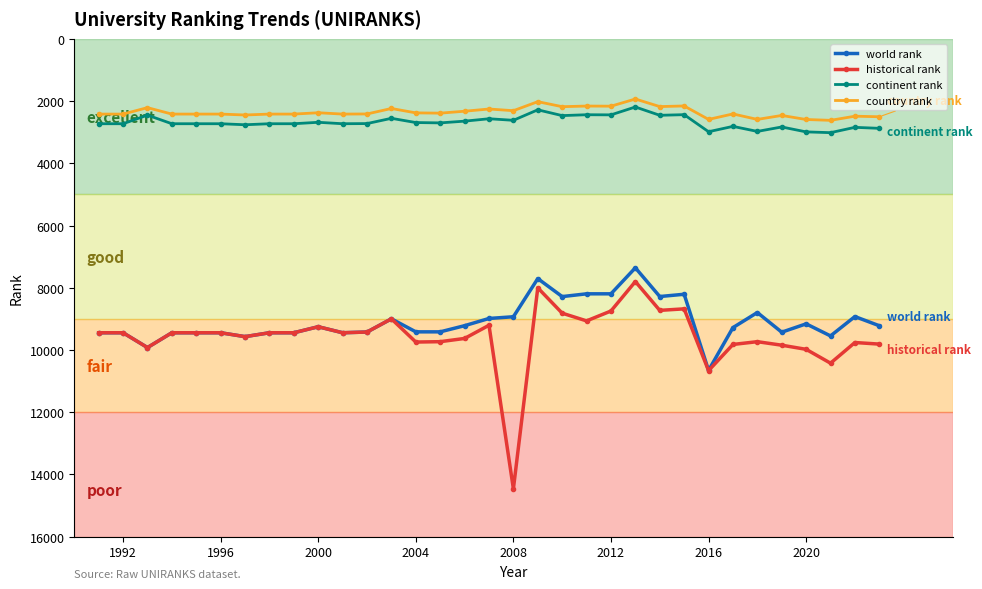

True or false: world rank and continent rank intersect in this chart.

False